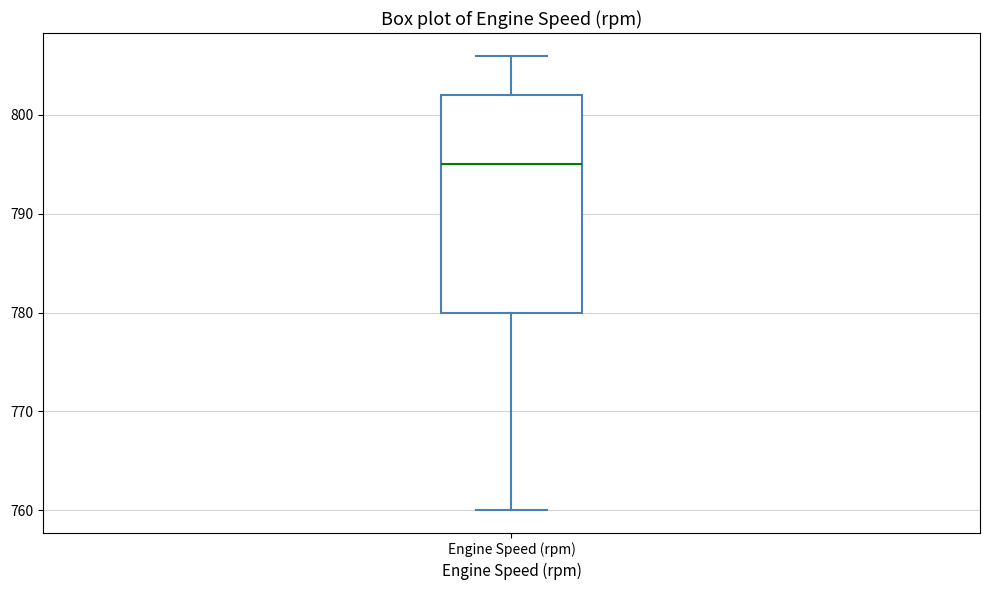

Read this box plot against the y-axis: the position of the median line, the range covered by the box, and the ends of both whiskers. The values are not printed on the chart, so give them approximately, as read against the axis.

median 795, box 780 to 802, whiskers 760 to 806